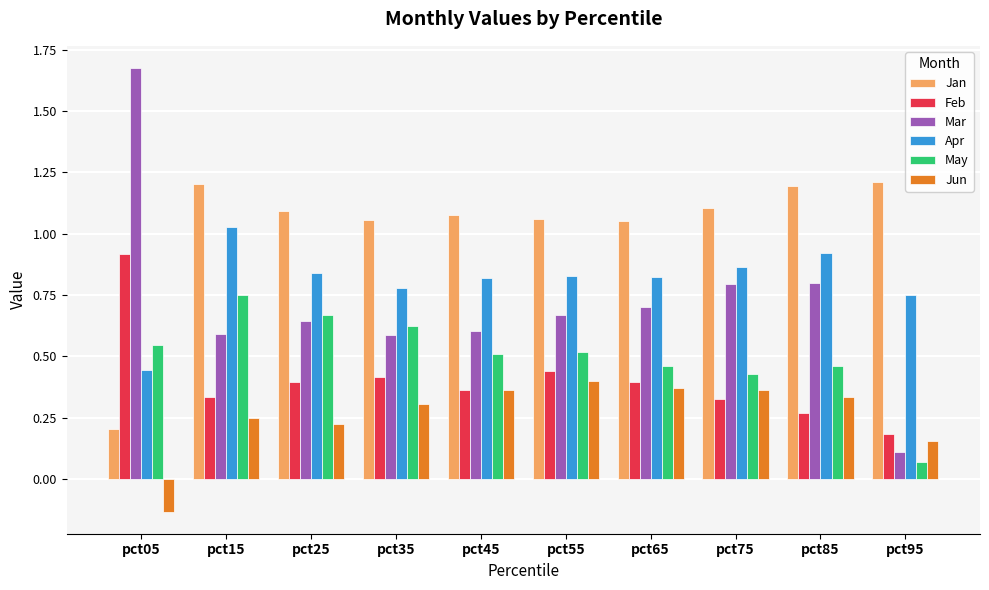

Which category has the lowest value in the Mar series?

pct95